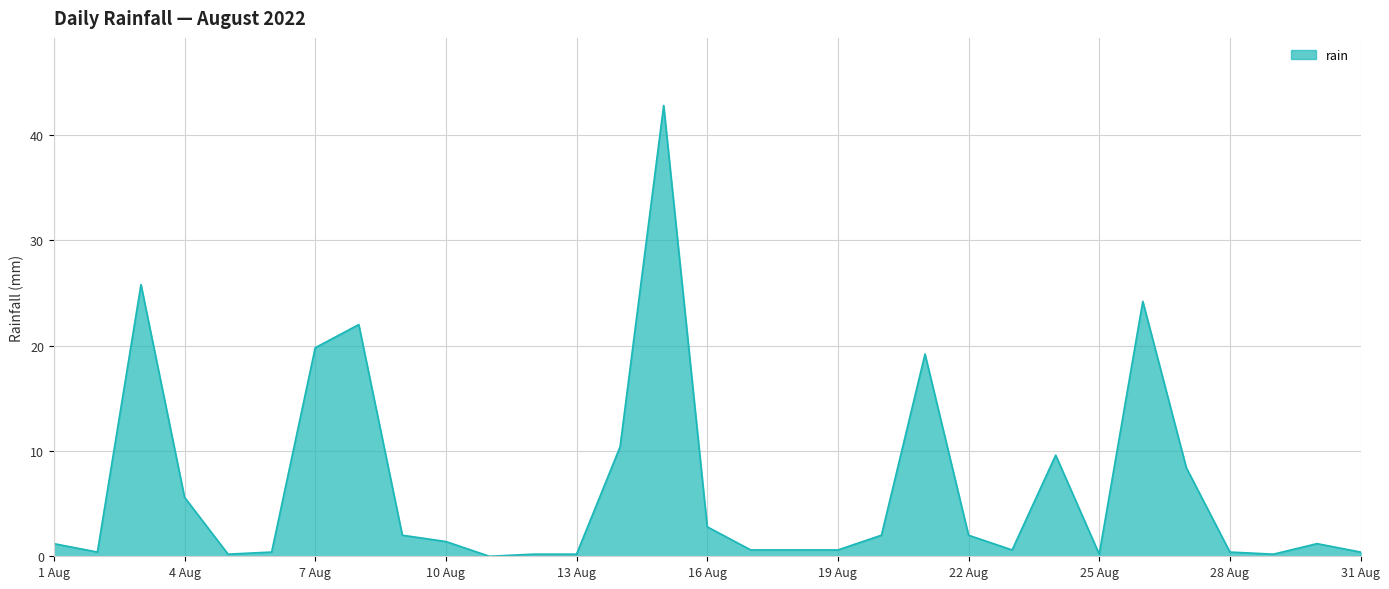

What is the maximum value shown in the chart?

42.8